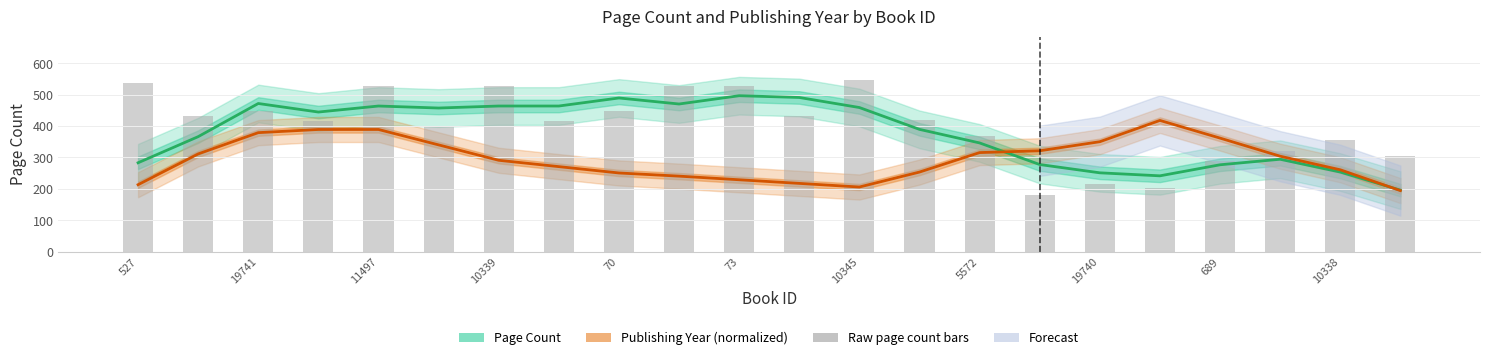

Reading right to left, transcribe all the data shown in this chart.

Page Count (smoothed): 196.0	253.6	294.4	276.8	241.6	251.2	277.6	346.4	389.6	459.2	491.2	496.8	470.4	489.6	464.0	464.0	457.6	464.0	444.8	472.0	366.4	283.2
Publishing Year (normalized): 194.6	260.9	304.1	361.8	418.1	350.3	321.4	315.7	253.6	206.0	217.5	229.1	240.6	250.7	270.9	291.1	340.2	389.3	389.3	379.2	311.4	213.3
Page Count (raw): 304.0	356.0	320.0	288.0	204.0	216.0	180.0	368.0	420.0	548.0	432.0	528.0	528.0	448.0	416.0	528.0	400.0	528.0	416.0	448.0	432.0	536.0